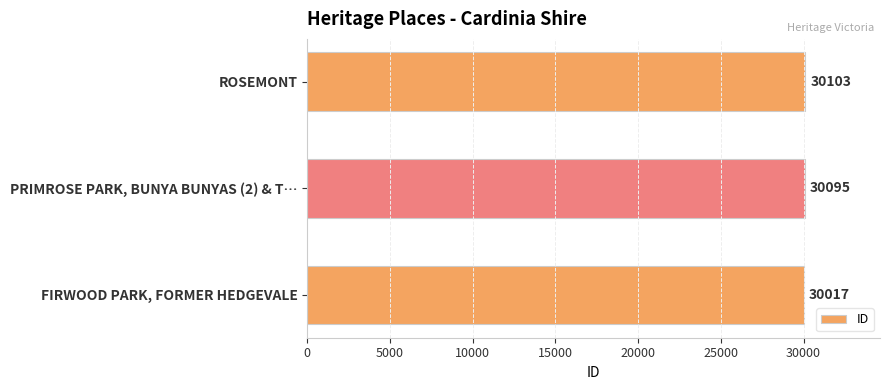

Reading bottom to top, extract all data points from this chart.

FIRWOOD PARK, FORMER HEDGEVALE=30017	PRIMROSE PARK, BUNYA BUNYAS (2) & T…=30095	ROSEMONT=30103